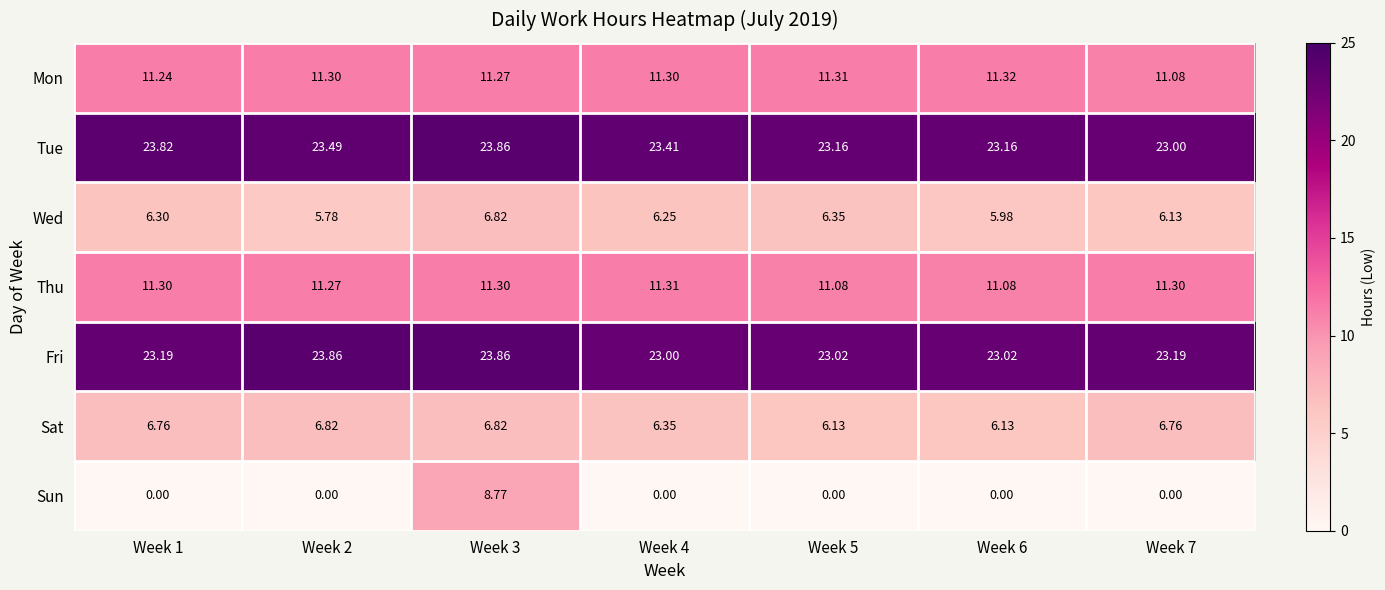

At how many categories does at least one series exceed 18?

7